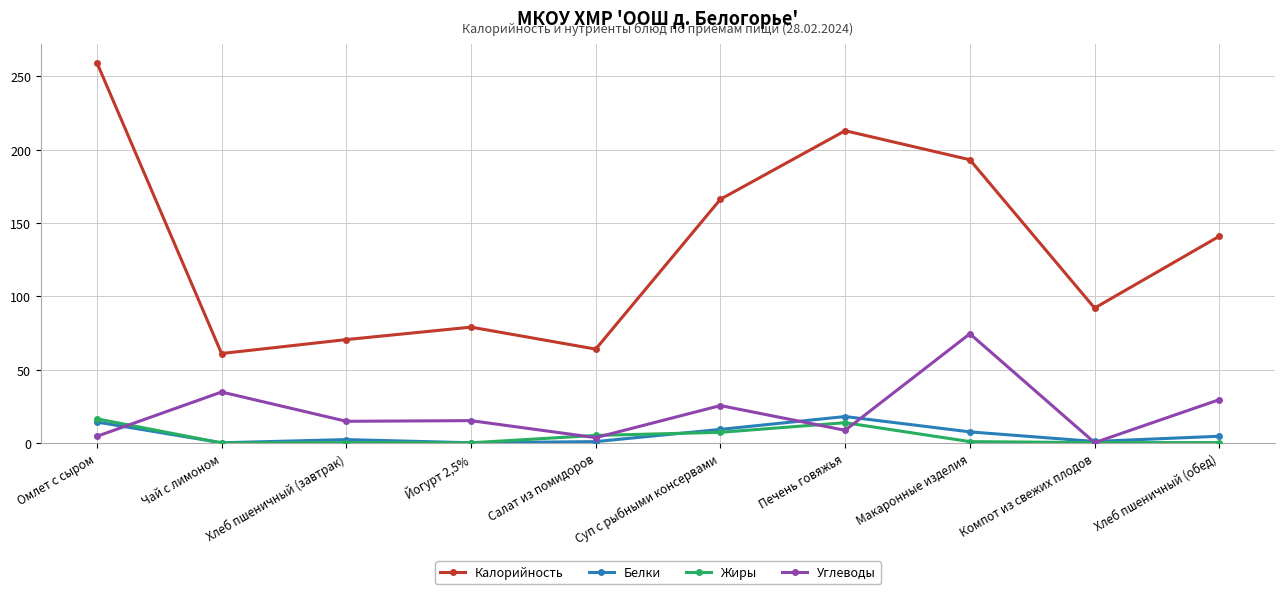

What is the difference between the Калорийность values at Хлеб пшеничный (завтрак) and Печень говяжья?

142.5